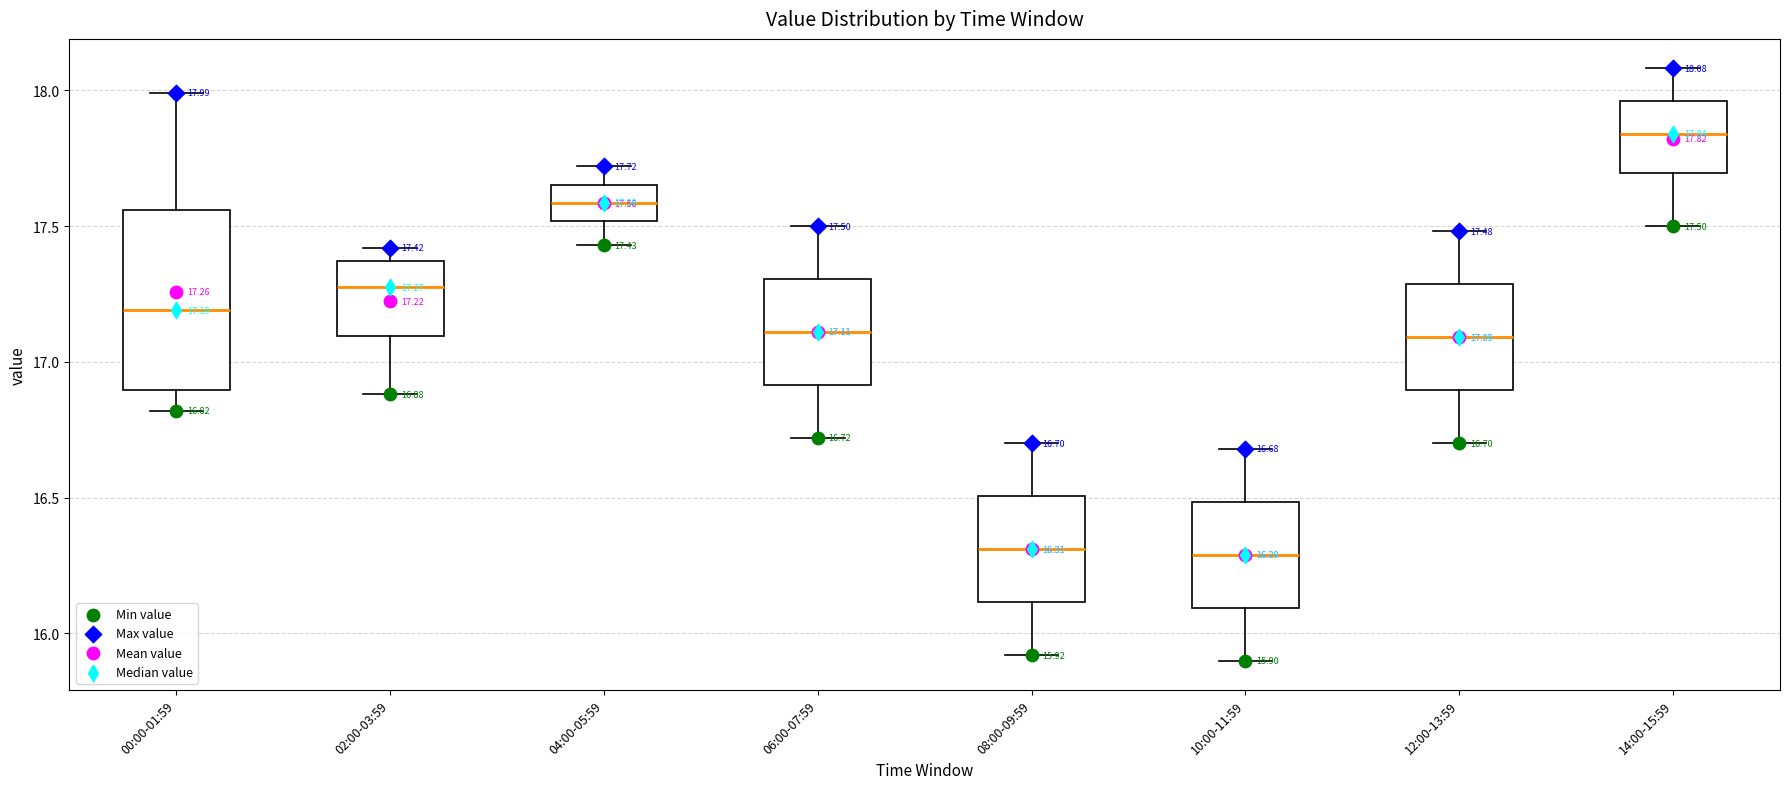

Which box is the tallest, from its lower edge to its upper edge?

00:00-01:59